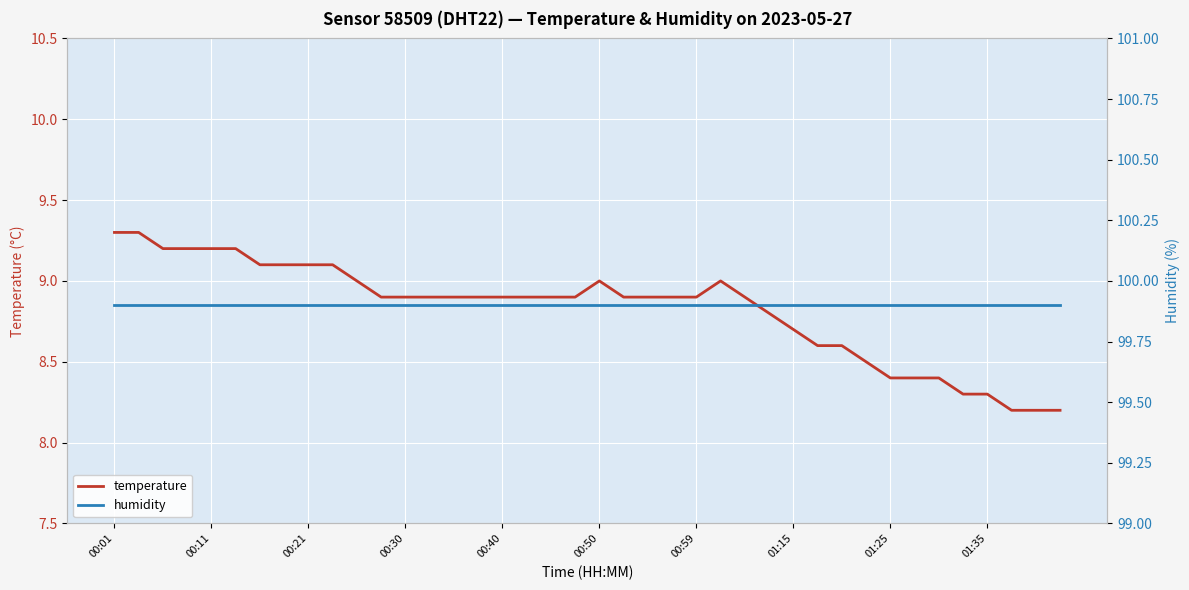

Which series has the largest total across all categories?

humidity